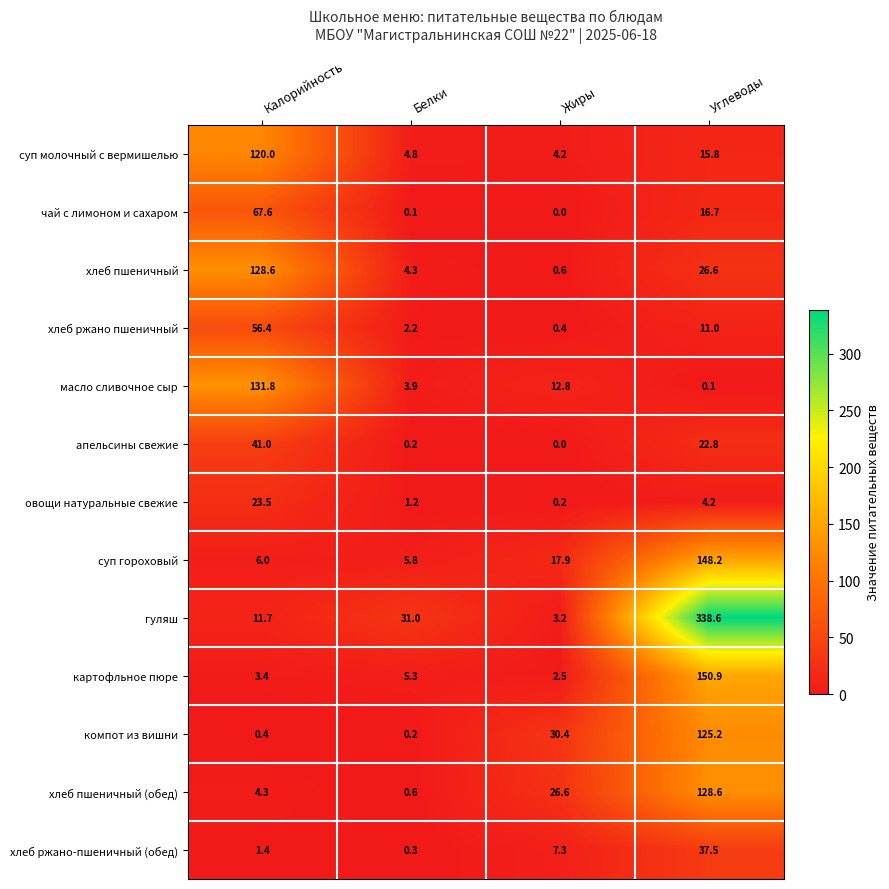

What is the sum of all суп гороховый values?

177.9